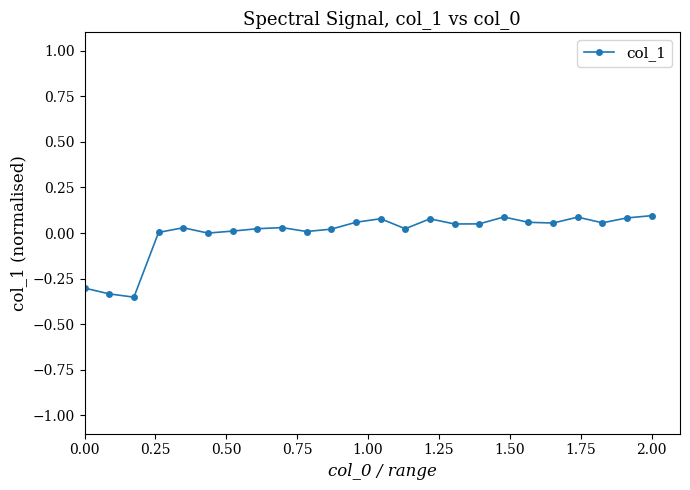

What is the difference between the maximum and second lowest values?

0.4